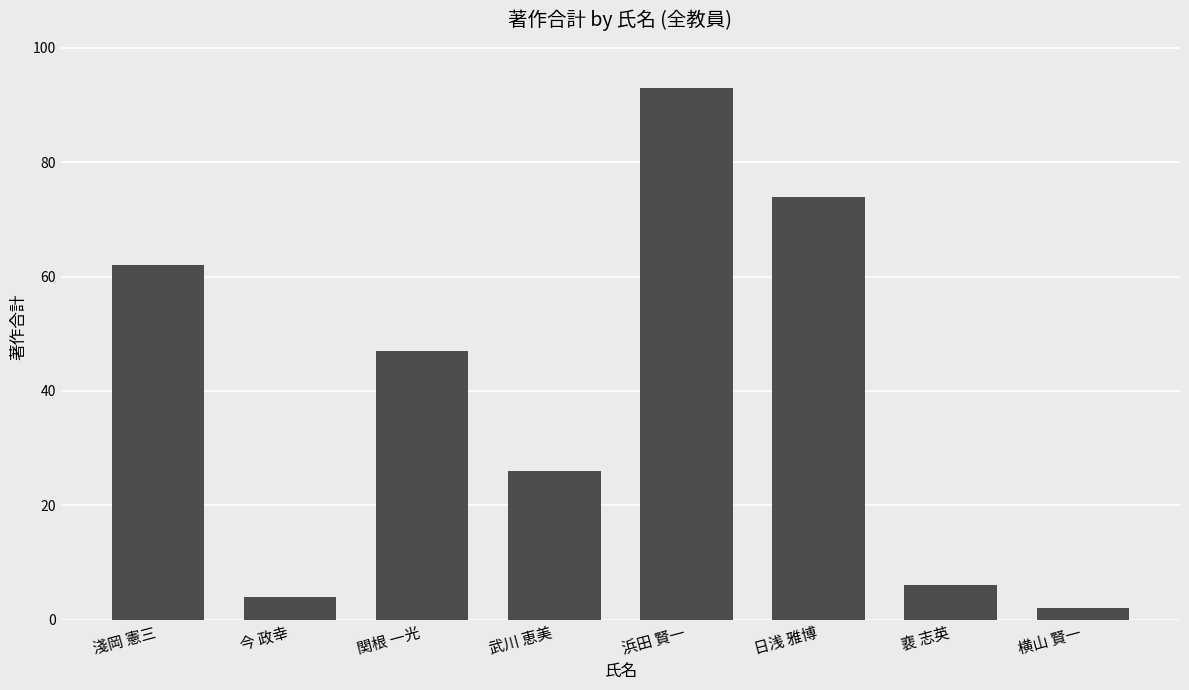

What is the label of the 2nd bar from the left?

今 政幸